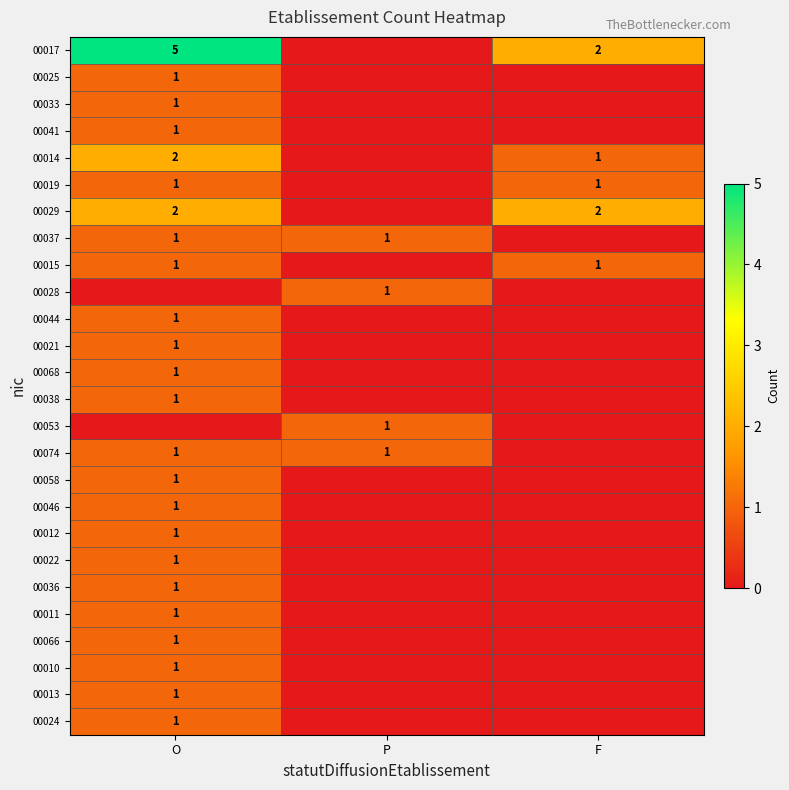

The 00017 series shows 2 at F. True or false?

True